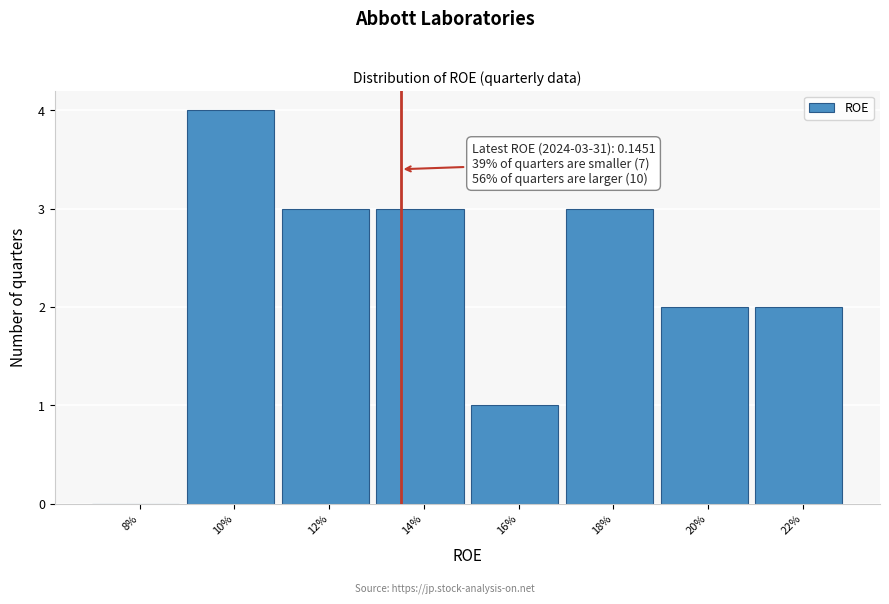

Reading left to right, list all the values displayed in this chart.

8%=0	10%=4	12%=3	14%=3	16%=1	18%=3	20%=2	22%=2